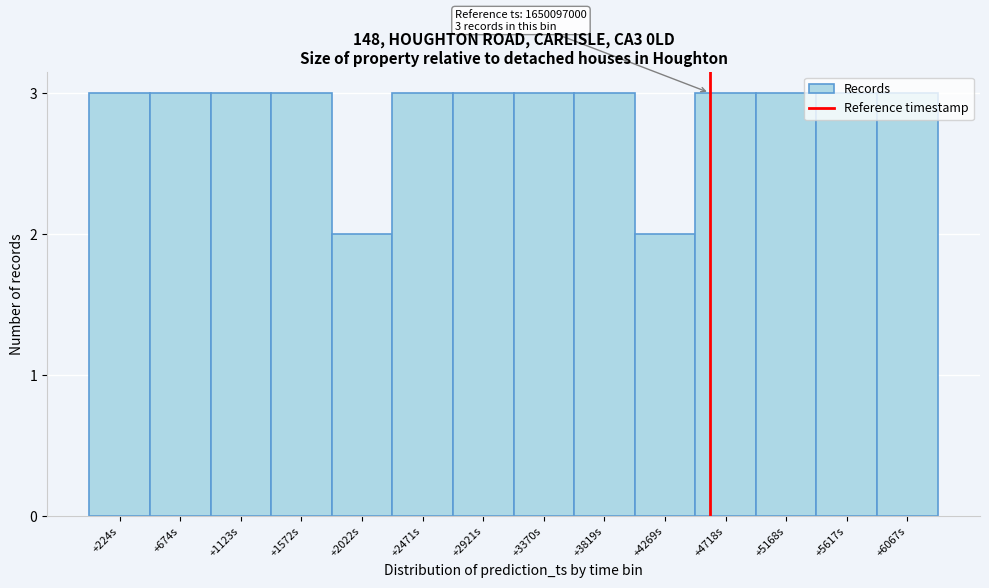

What is the sum of the values at +1123s and +2471s?

6